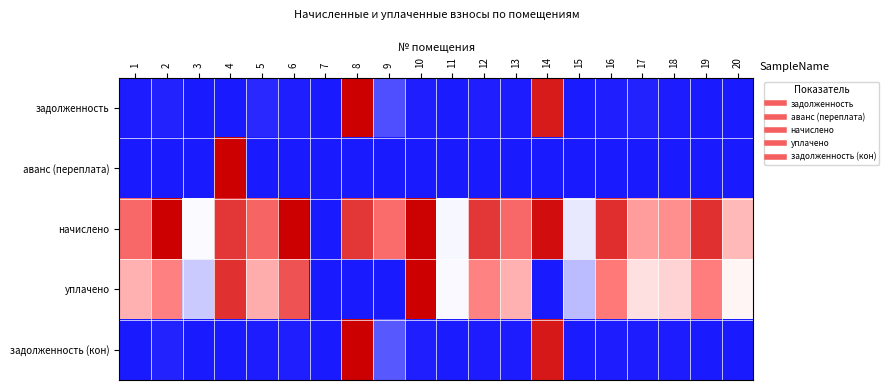

Which has a higher value, 20 or 1?

1